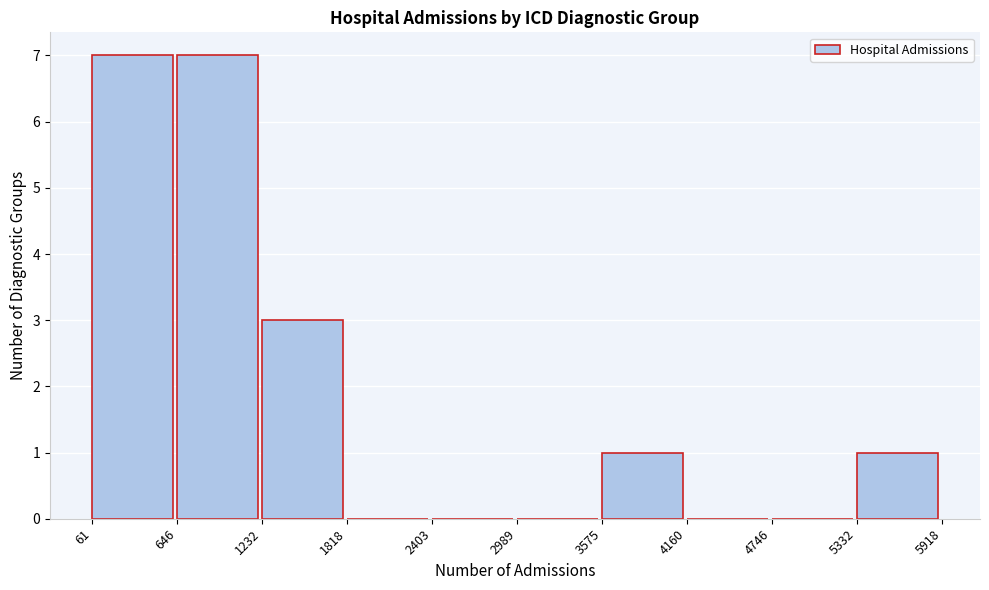

Reading left to right, list every bar in this chart as the range it spans on the x-axis followed by its height. The values are not printed on the chart, so give them approximately, as read against the axis.

61 to 646: 7
646 to 1232: 7
1232 to 1818: 3
1818 to 2403: 0
2403 to 2989: 0
2989 to 3575: 0
3575 to 4160: 1
4160 to 4746: 0
4746 to 5332: 0
5332 to 5918: 1